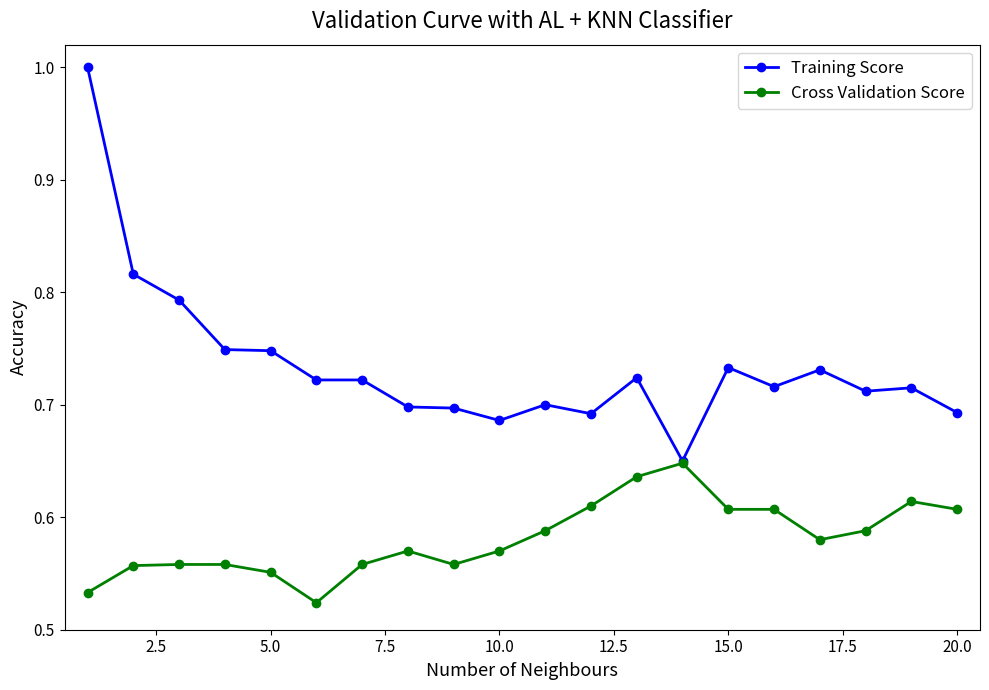

What are all the series names shown in the legend?

Training Score, Cross Validation Score